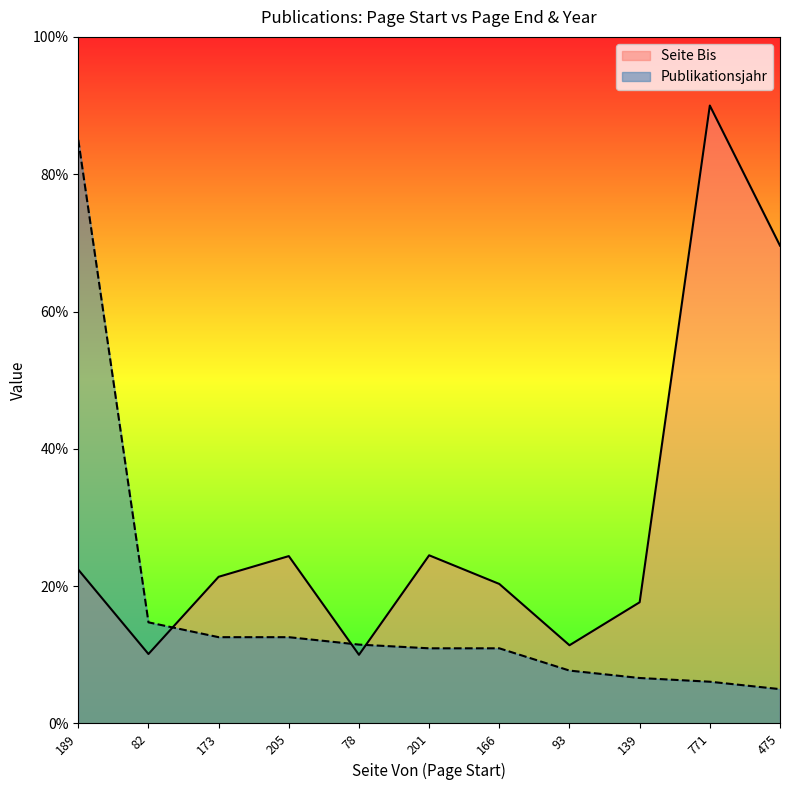

List the labels in order of Seite Bis value, largest first.

771, 475, 201, 205, 189, 173, 166, 139, 93, 82, 78